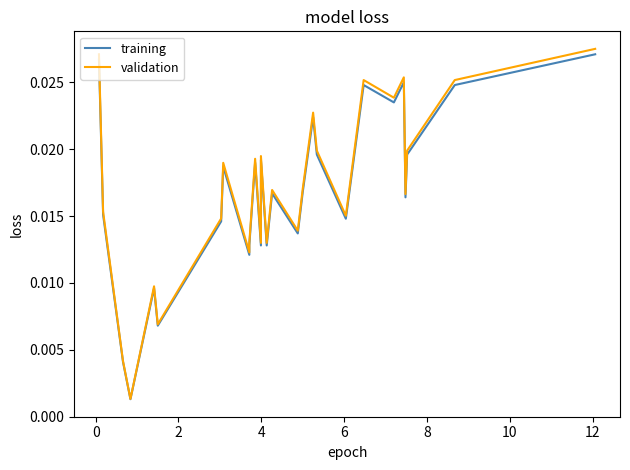

Which series has the largest total across all categories?

validation